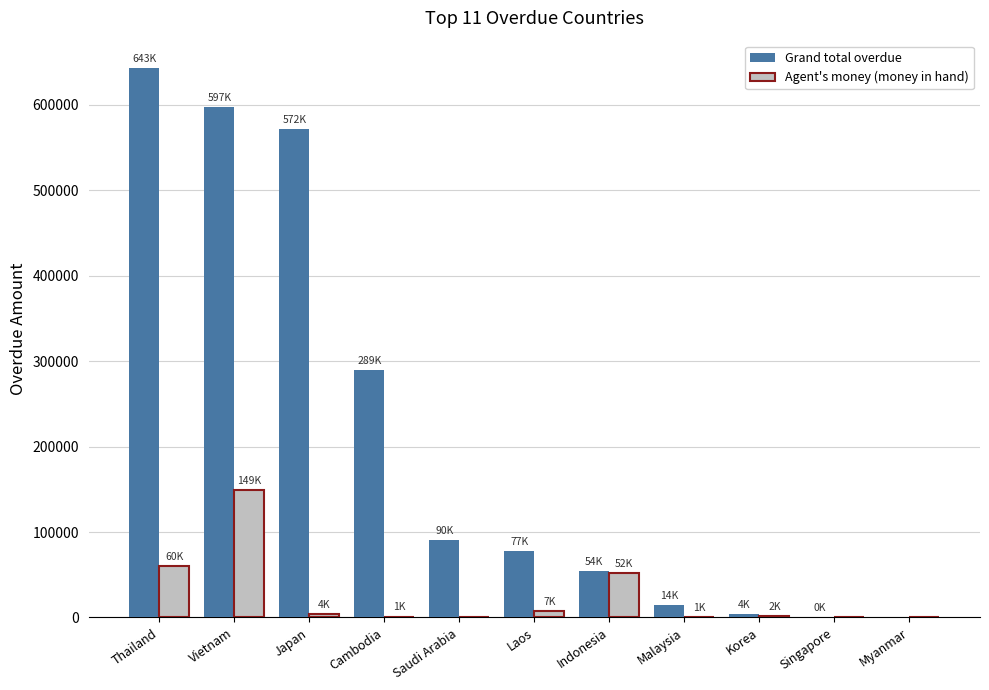

Which series changed the most between Indonesia and Singapore?

Grand total overdue